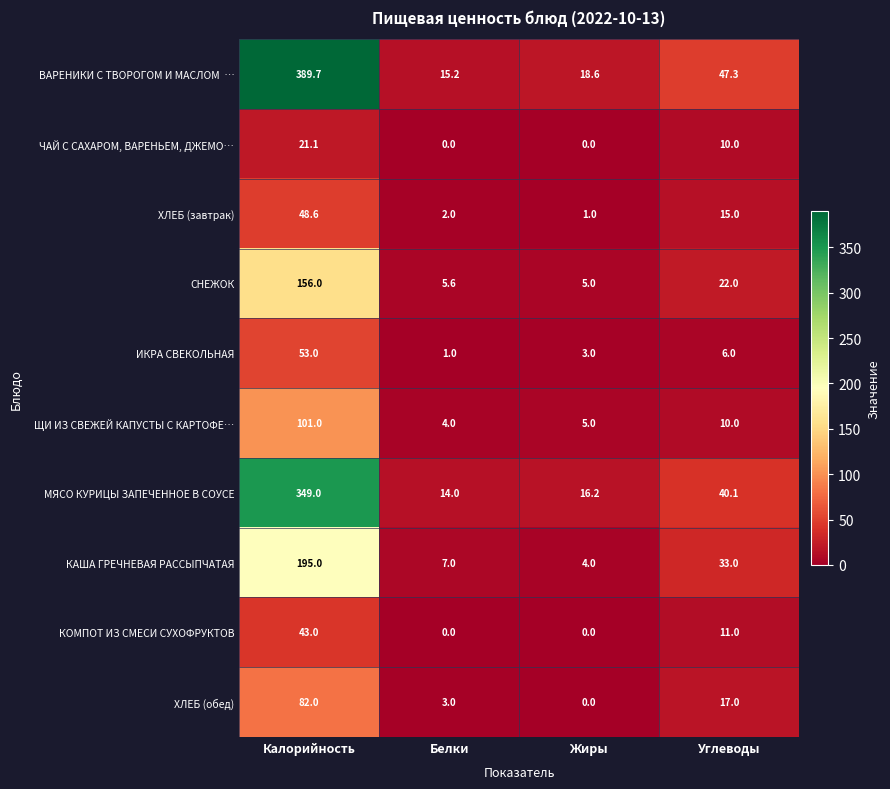

What is the difference between the highest and lowest values at Углеводы?

41.3